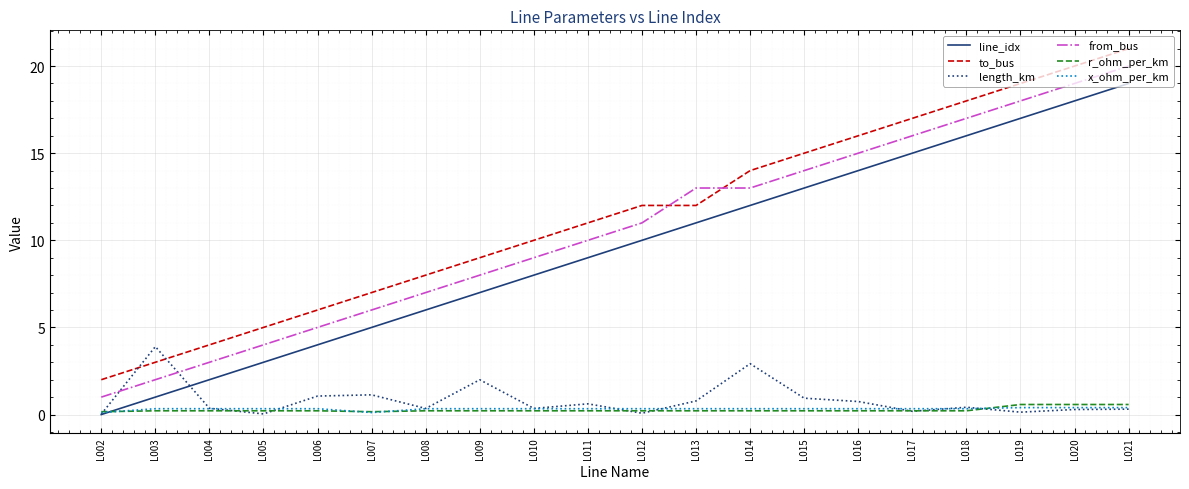

At which category is the sum across all series the highest?

L021